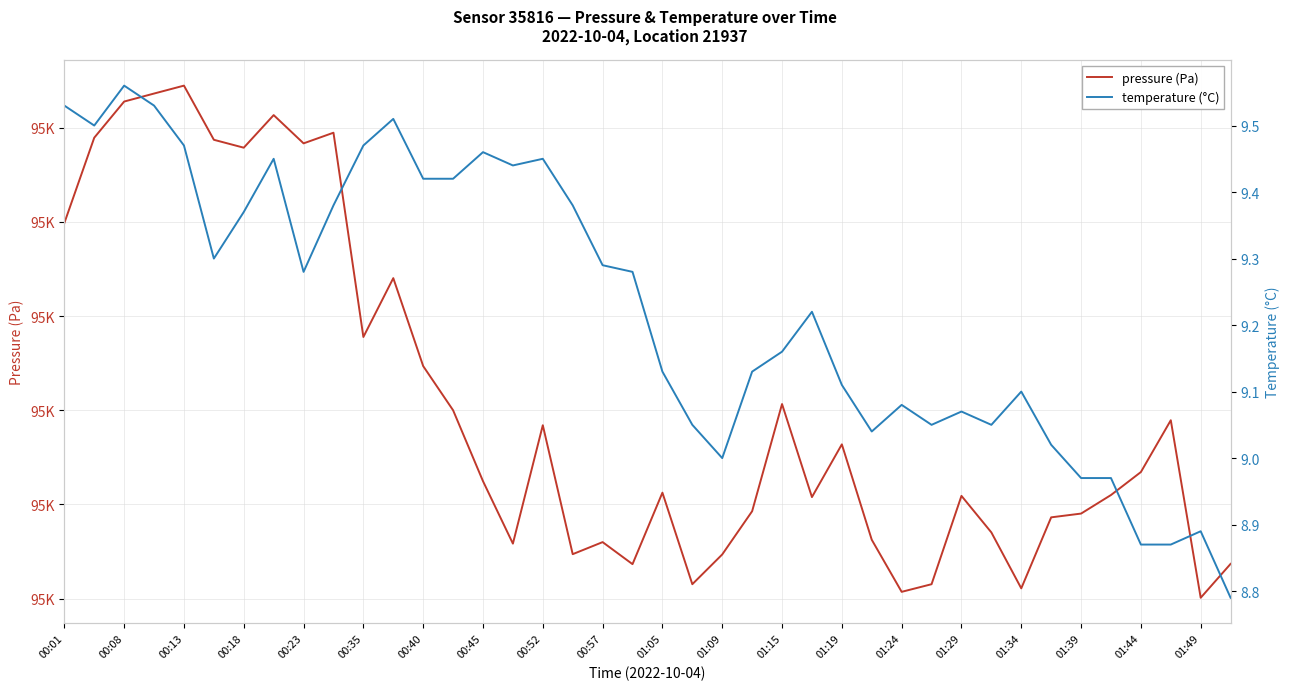

True or false: pressure (Pa) and temperature (°C) intersect in this chart.

False